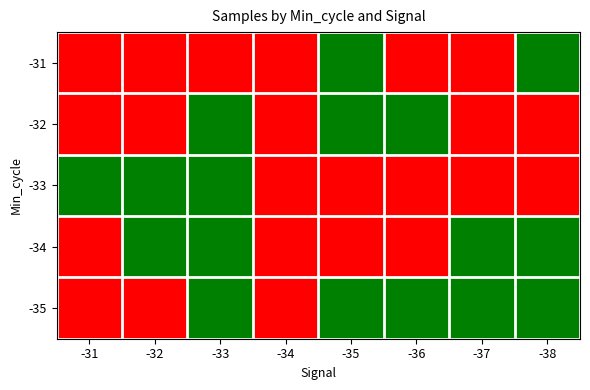

What is the difference between the highest and lowest values at -36?

1